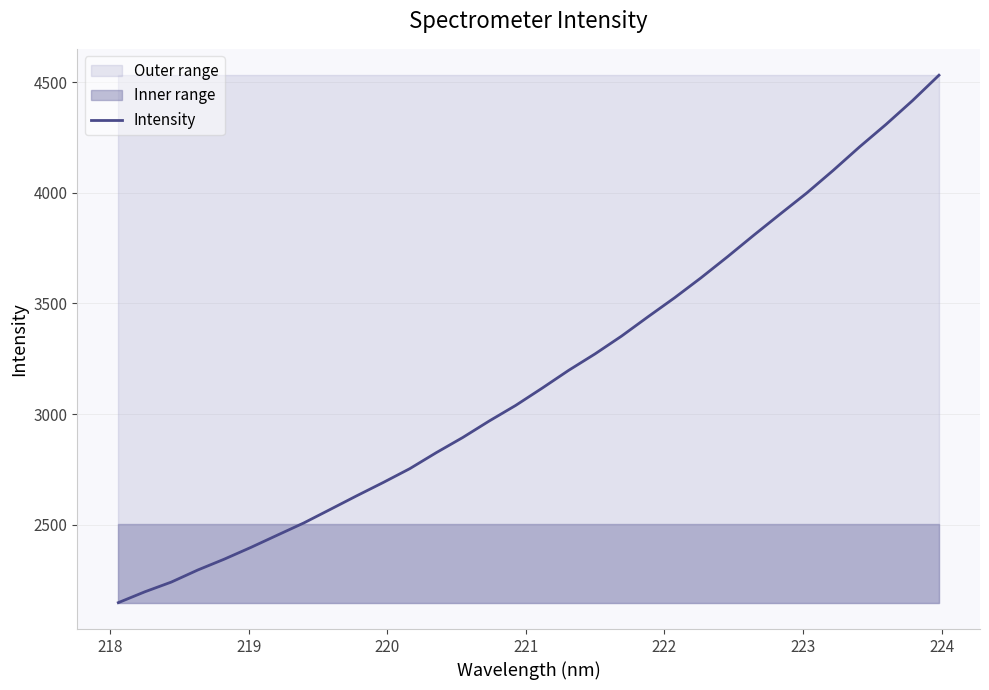

What is the average value?

3170.9